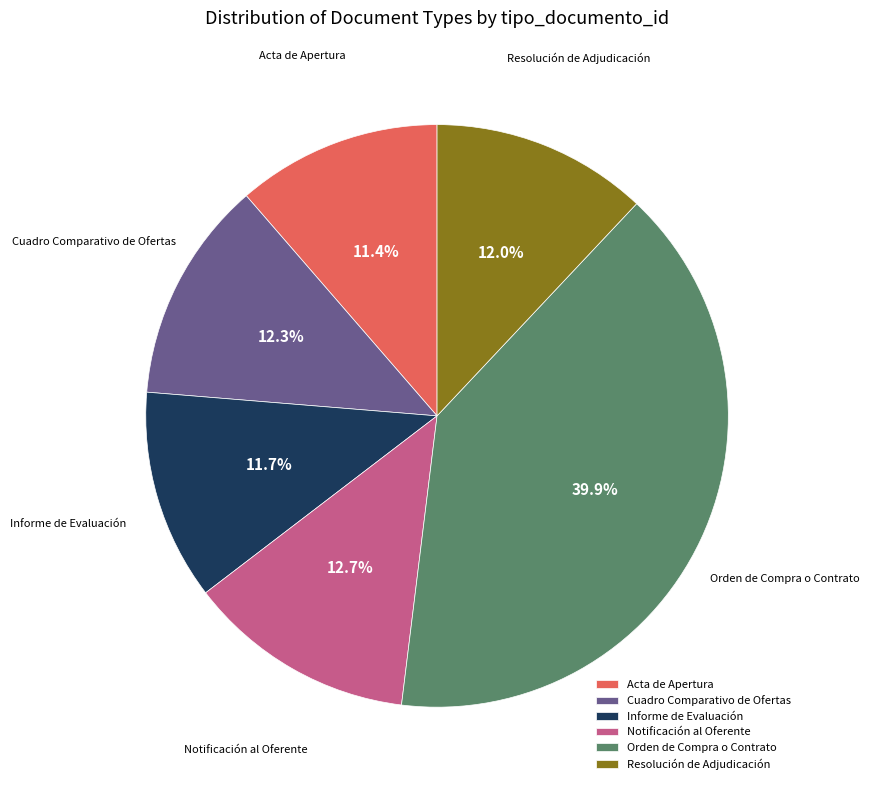

To the nearest percent, what is the combined percentage of Resolución de Adjudicación and Orden de Compra o Contrato?

52%